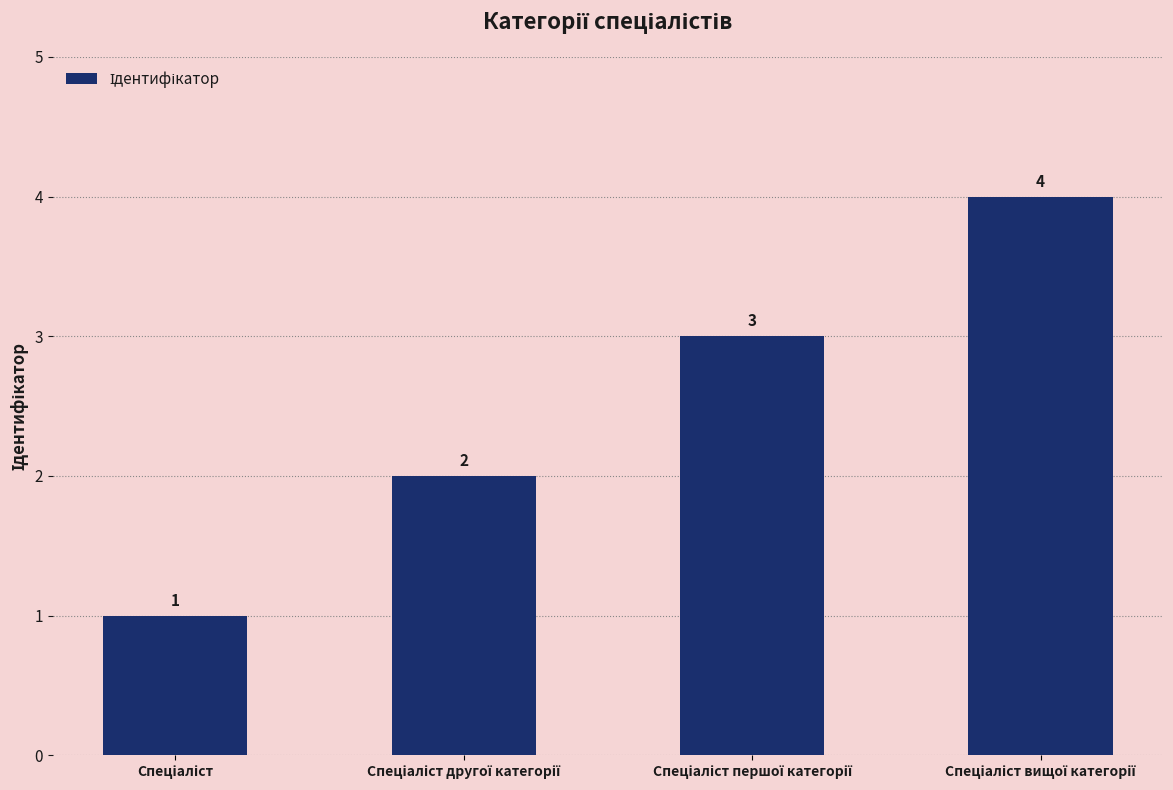

What is the difference between the second highest and minimum values?

2